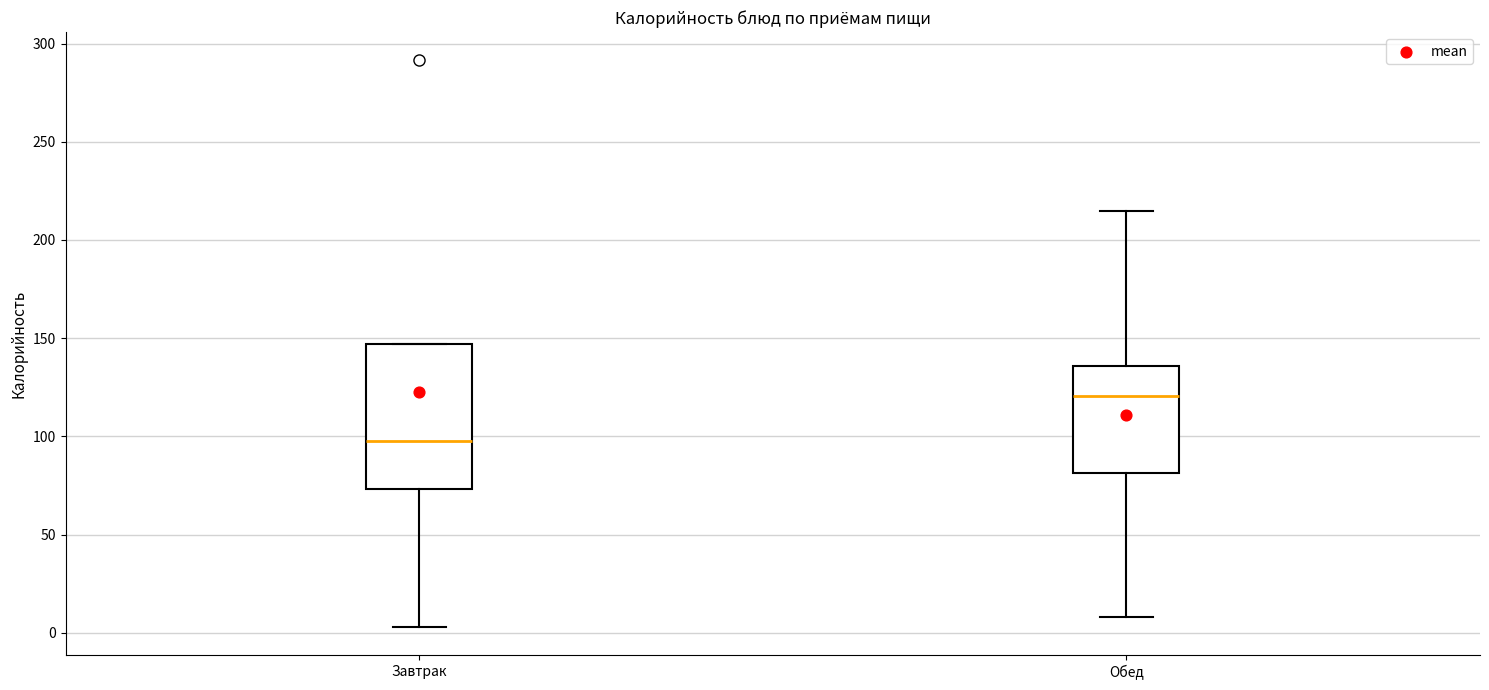

Where does the lower whisker of the box for Завтрак end on the y-axis? The values are not printed on the chart, so give them approximately, as read against the axis.

5